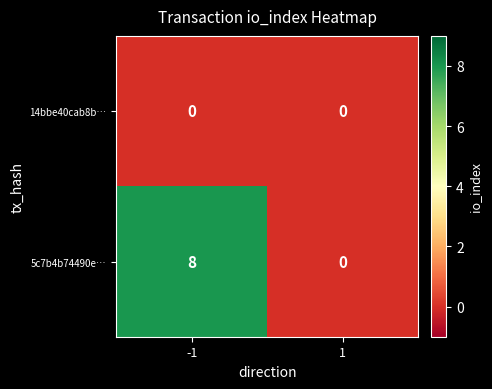

Reading left to right, extract all data points from this chart.

14bbe40cab8b…: 0	0
5c7b4b74490e…: 8	0